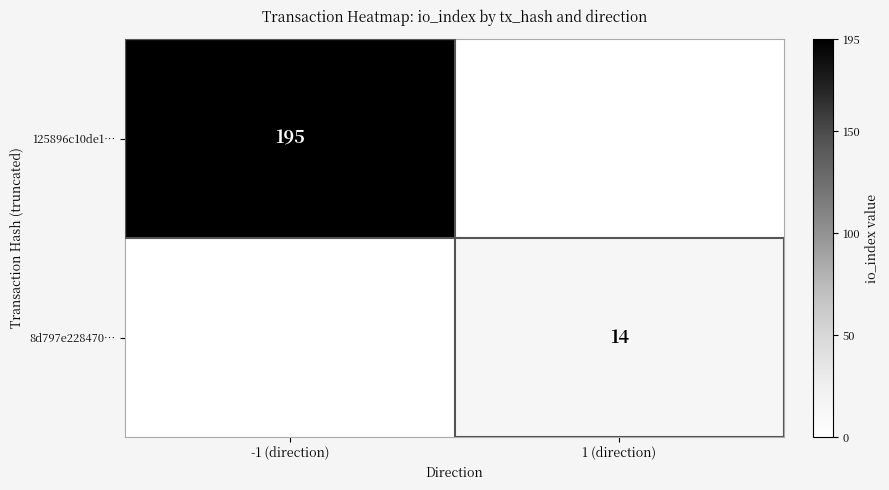

At which category is the sum across all series the highest?

-1 (direction)